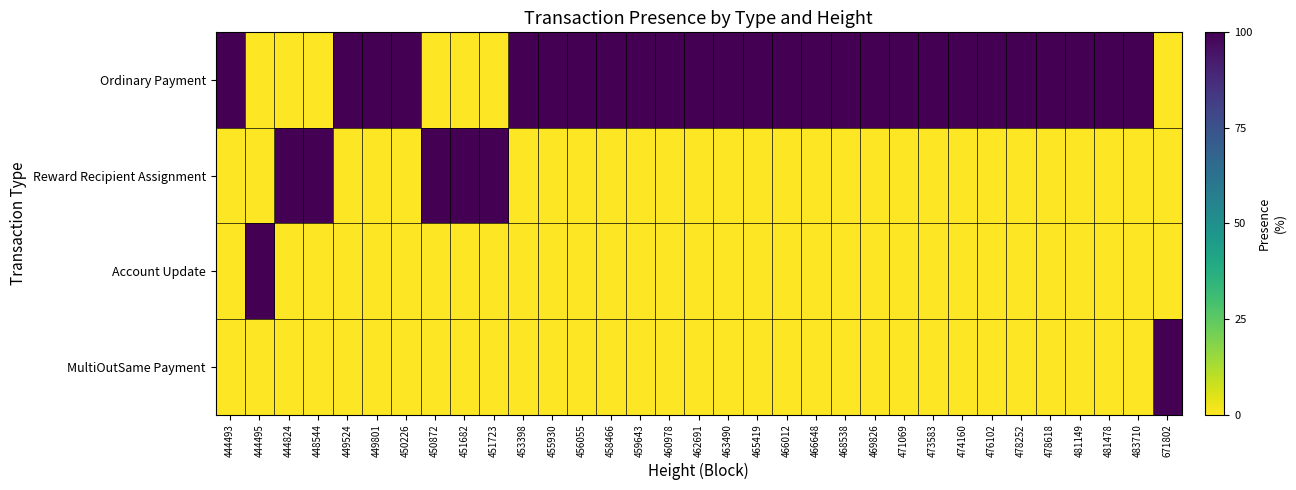

At how many categories does at least one series exceed 63?

33